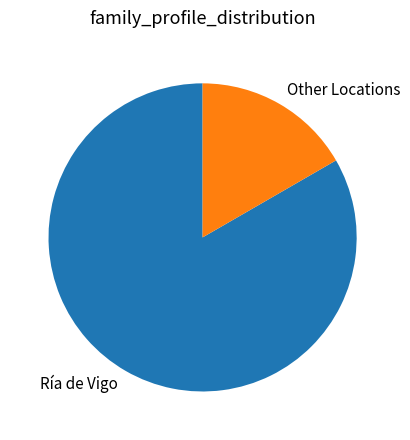

Is the sum of Ría de Vigo and Other Locations greater than half?

Yes